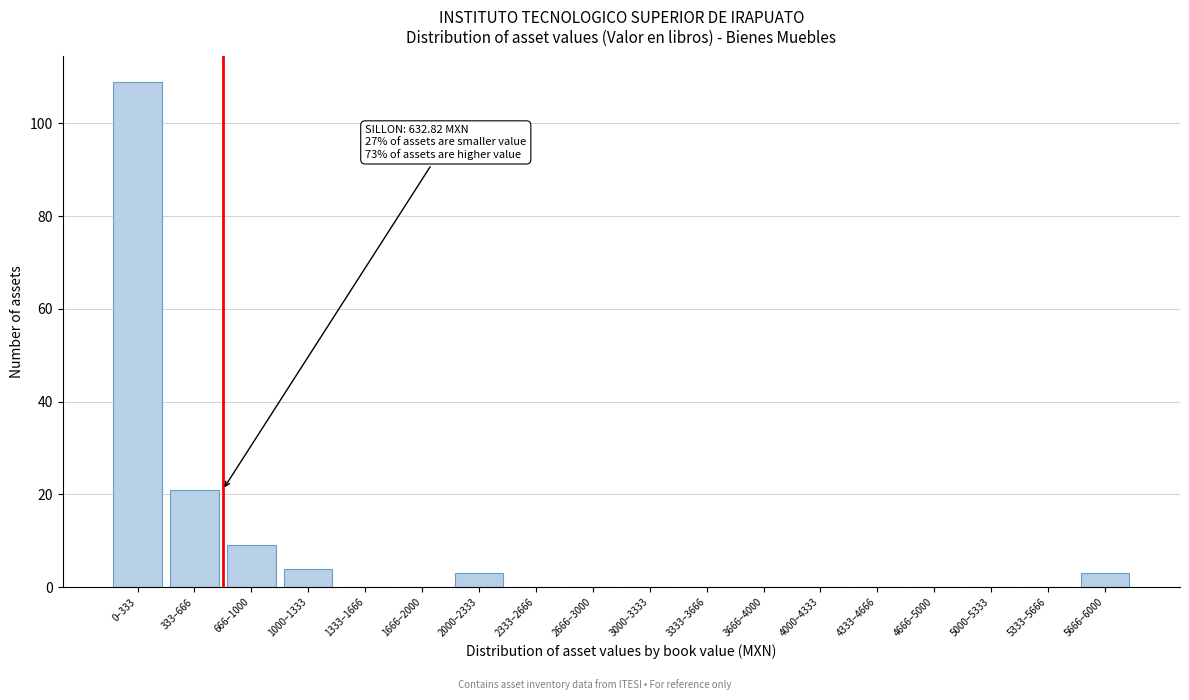

Reading left to right, list all the values displayed in this chart.

0–333=109	333–666=21	666–1000=9	1000–1333=4	1333–1666=0	1666–2000=0	2000–2333=3	2333–2666=0	2666–3000=0	3000–3333=0	3333–3666=0	3666–4000=0	4000–4333=0	4333–4666=0	4666–5000=0	5000–5333=0	5333–5666=0	5666–6000=3